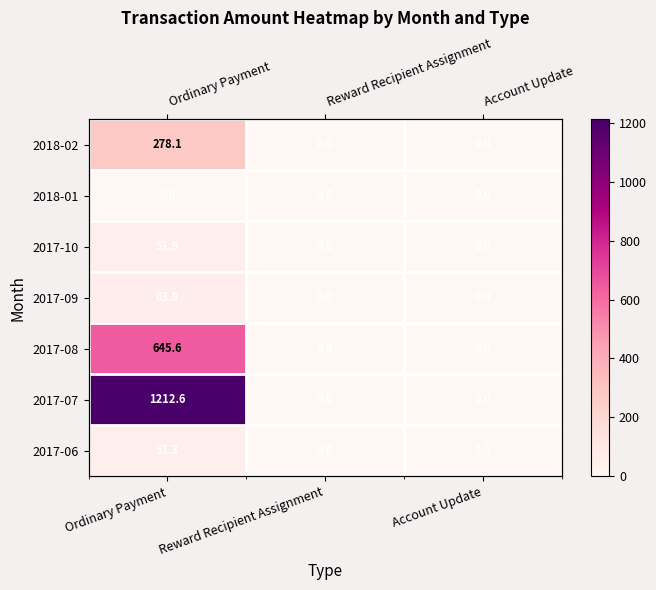

The value of 2018-01 at Account Update is 0.0. True or false?

True